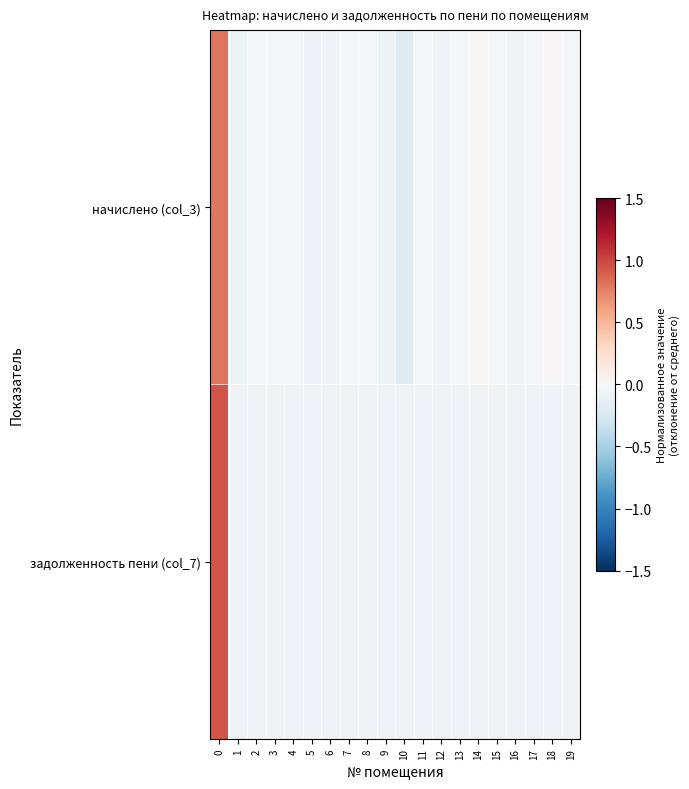

Which has a higher value, 11 or 16?

11